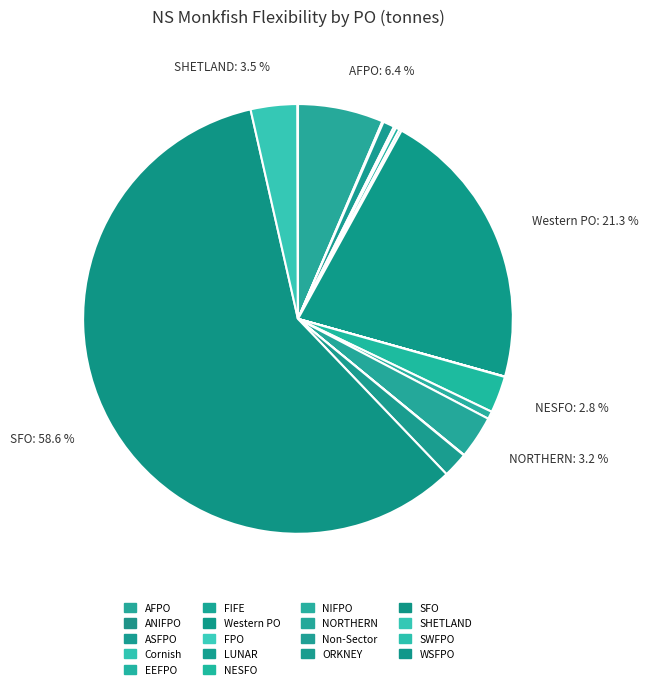

Combined, do Cornish and ASFPO account for over 50%?

No